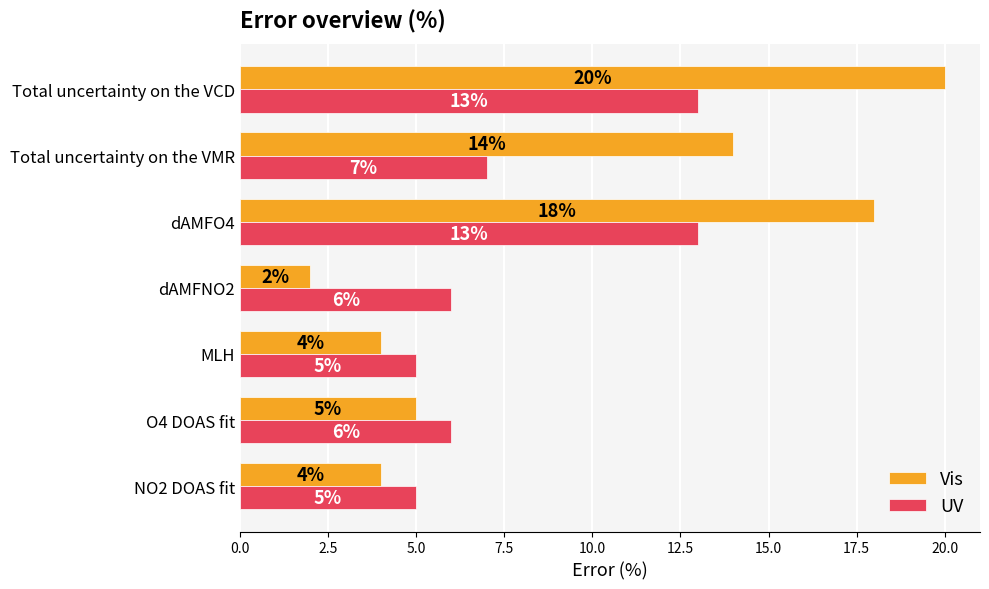

What is the highest value of the Vis series?

20